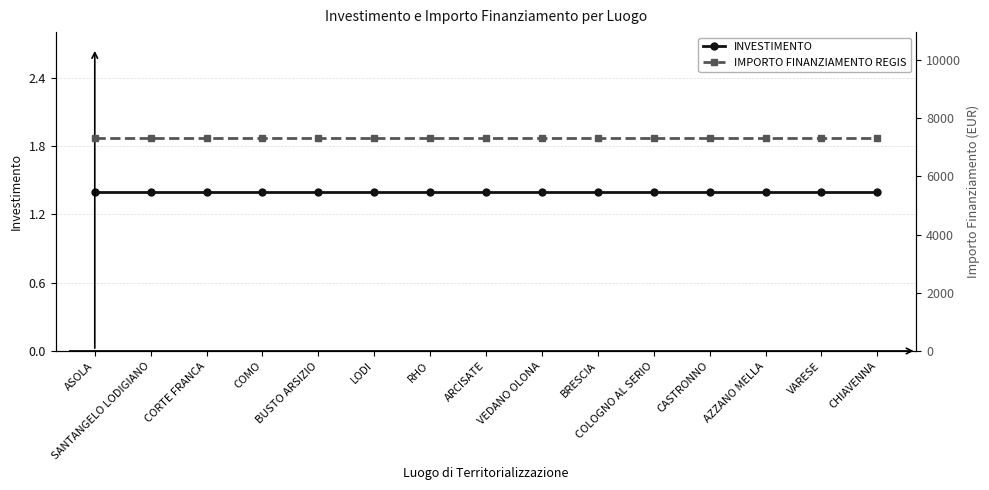

What is the label of the 14th point from the left?

VARESE